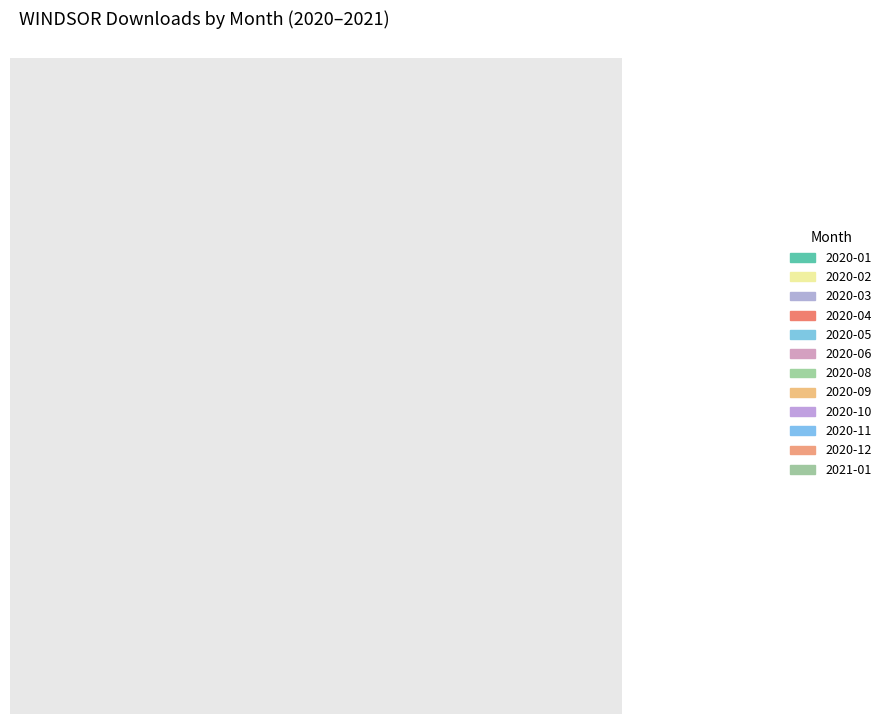

How many slices are in this pie chart?

12